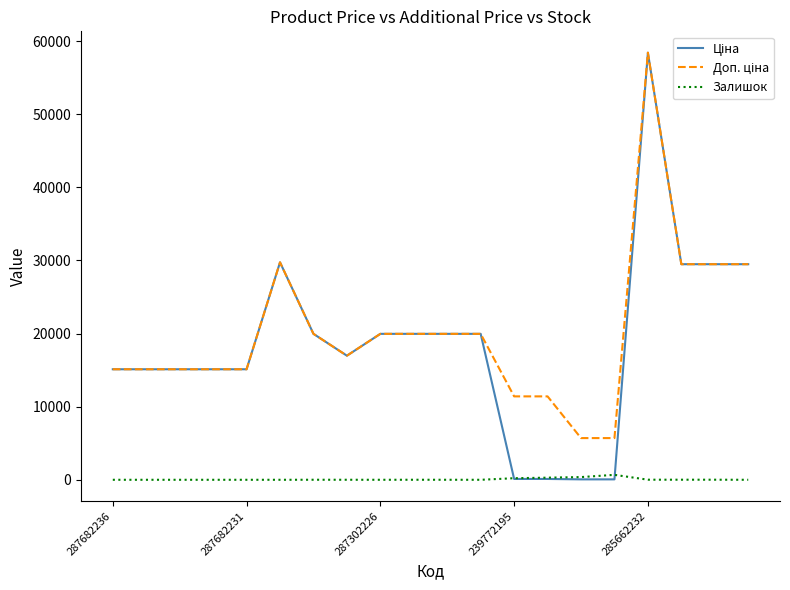

What is the greatest value displayed?

58426.5